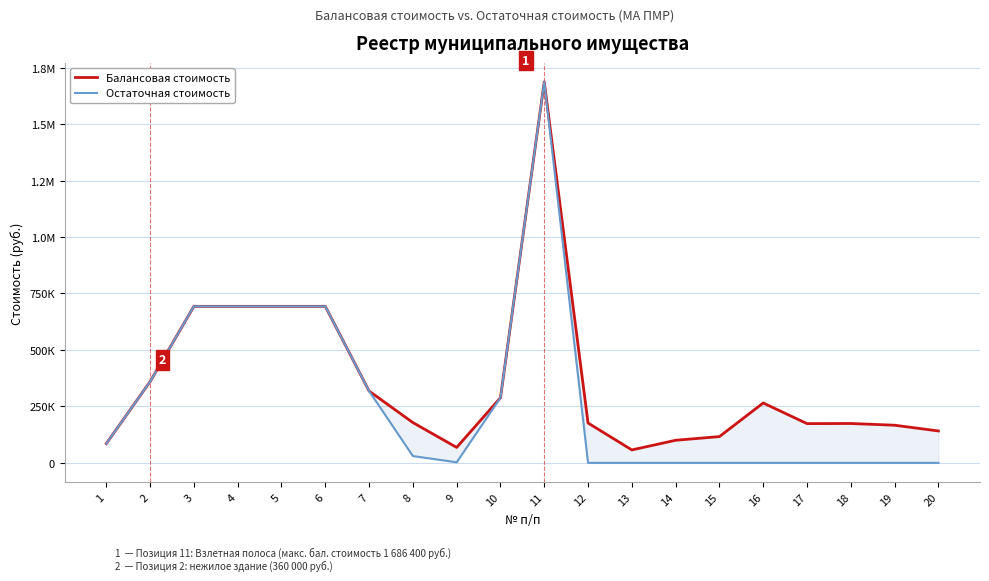

At which category does the chart reach its minimum across all series?

12